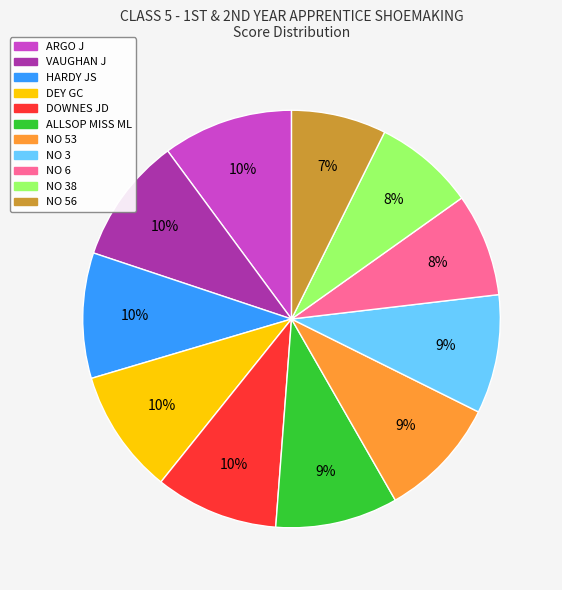

To the nearest percent, what is the average slice percentage?

9%